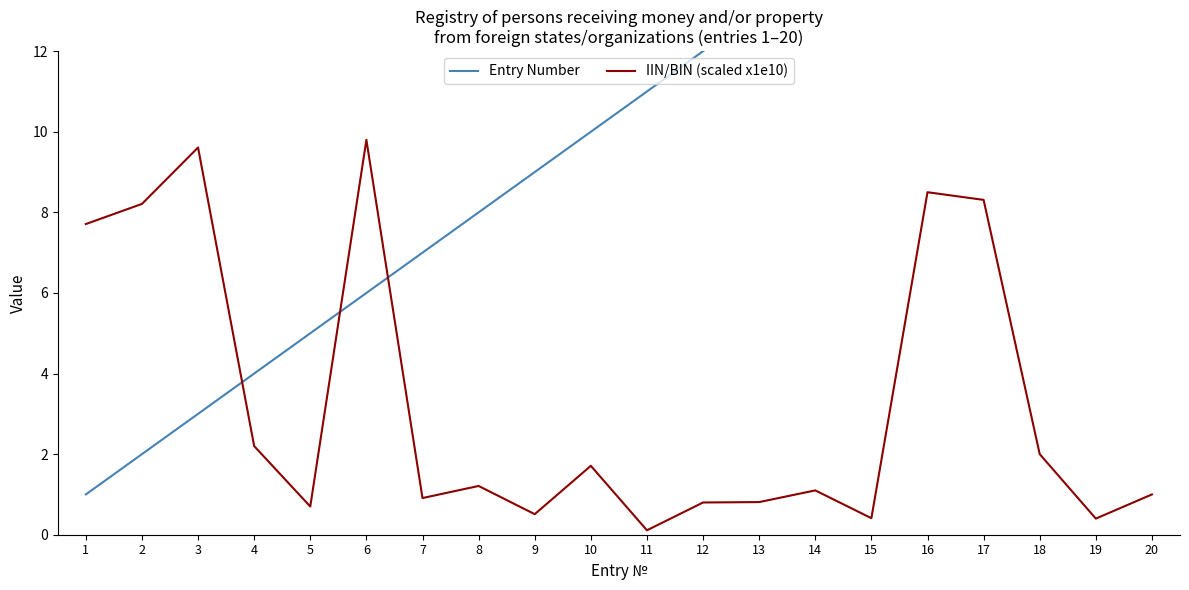

True or false: Entry Number and IIN/BIN (scaled x1e10) intersect in this chart.

True